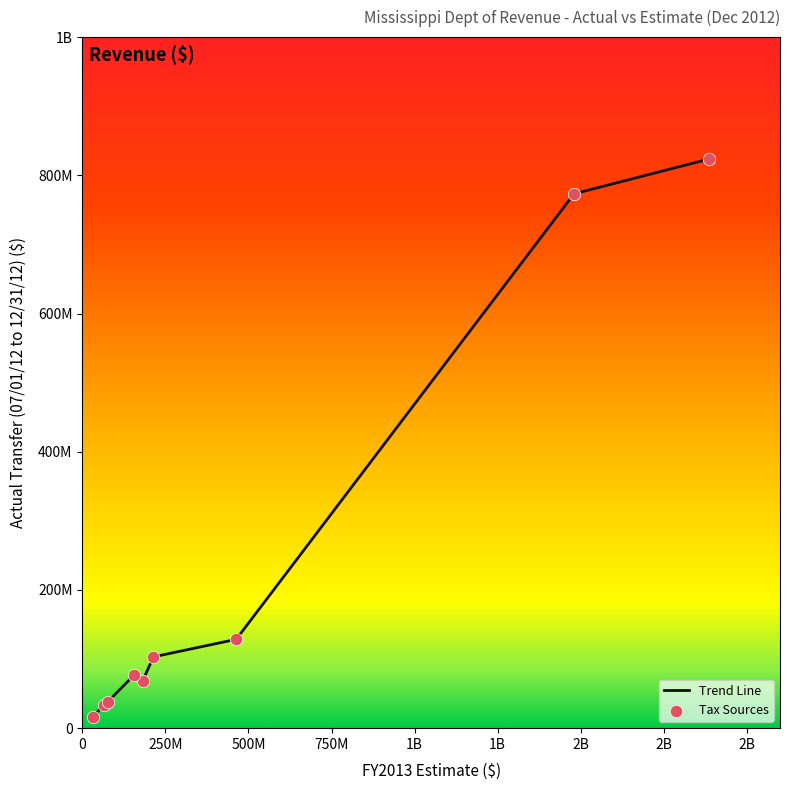

Is this an area chart (filled region under the line)?

No